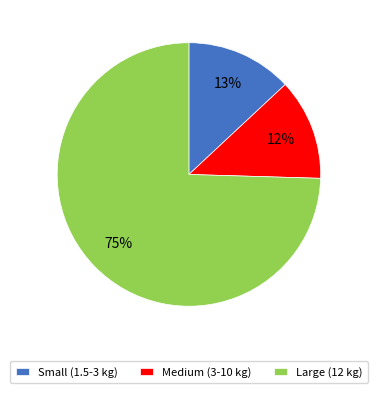

To the nearest percent, what portion does Medium (3-10 kg) represent?

12%